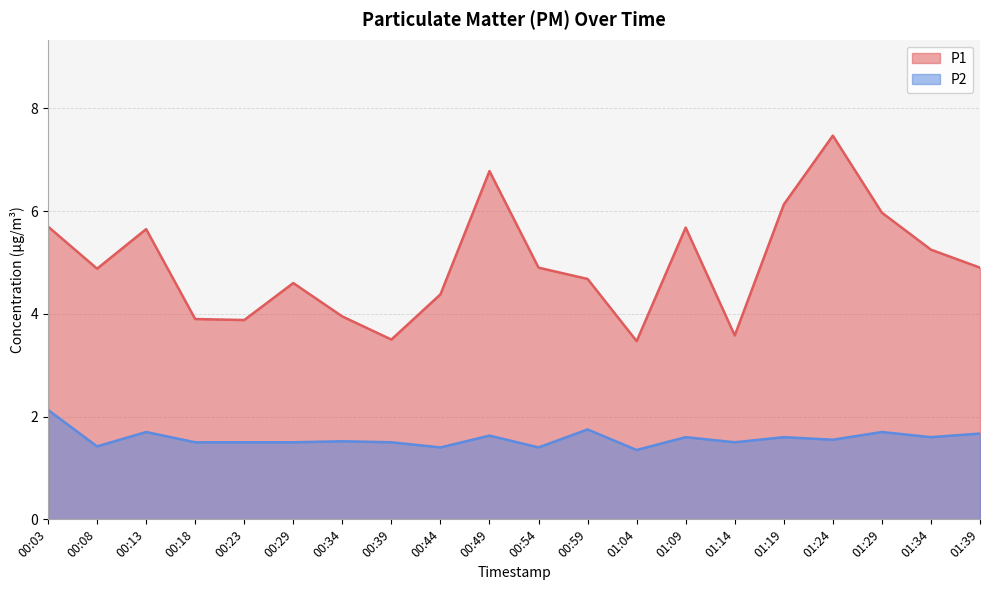

What are all the series names shown in the legend?

P1, P2